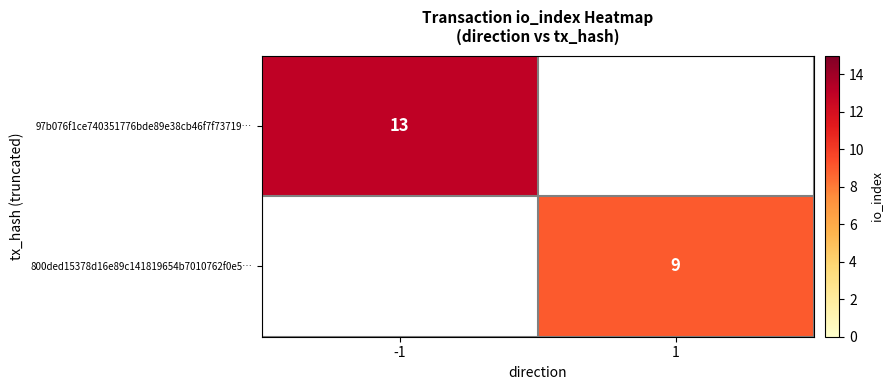

The value of 800ded15378d16e89c141819654b7010762f0e5… at 1 is 9. True or false?

True